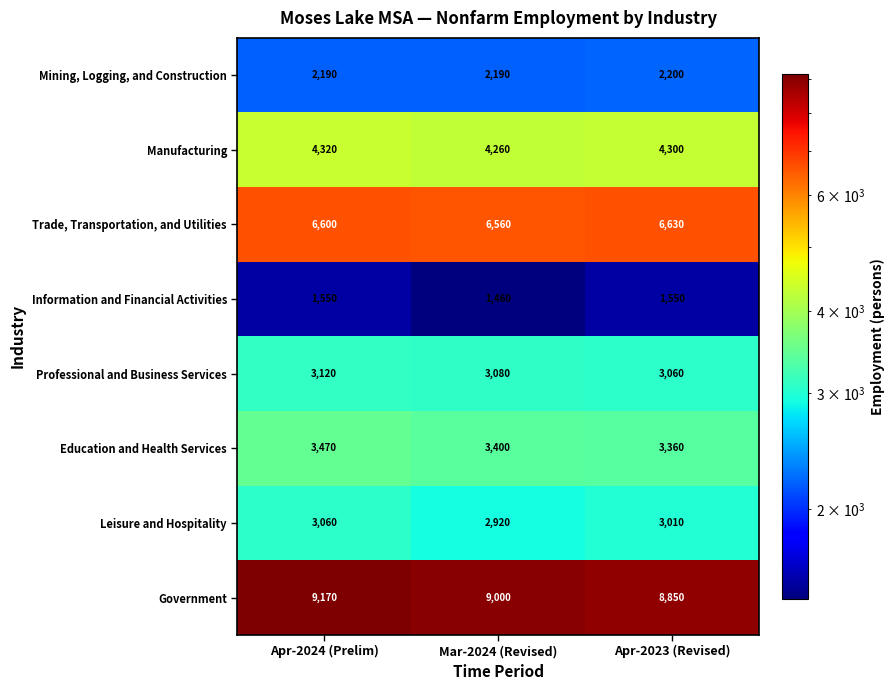

What is the total value across all series at Mar-2024 (Revised)?

32870